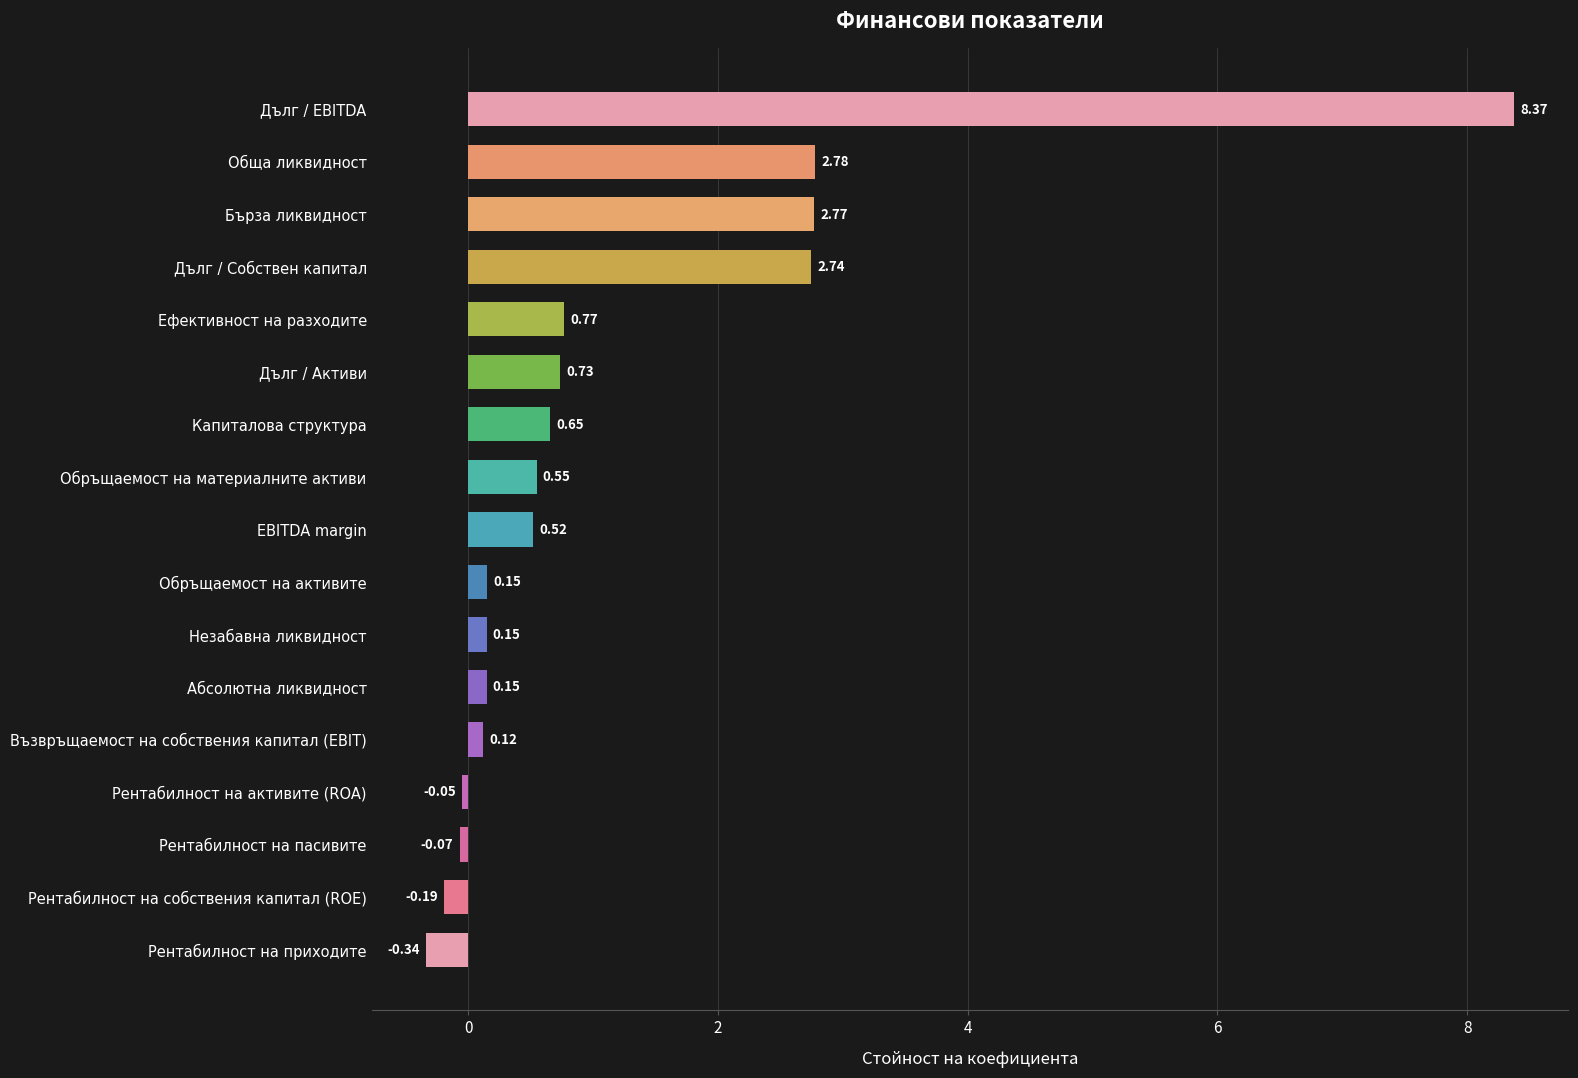

What is the difference between the second highest and minimum values?

3.1